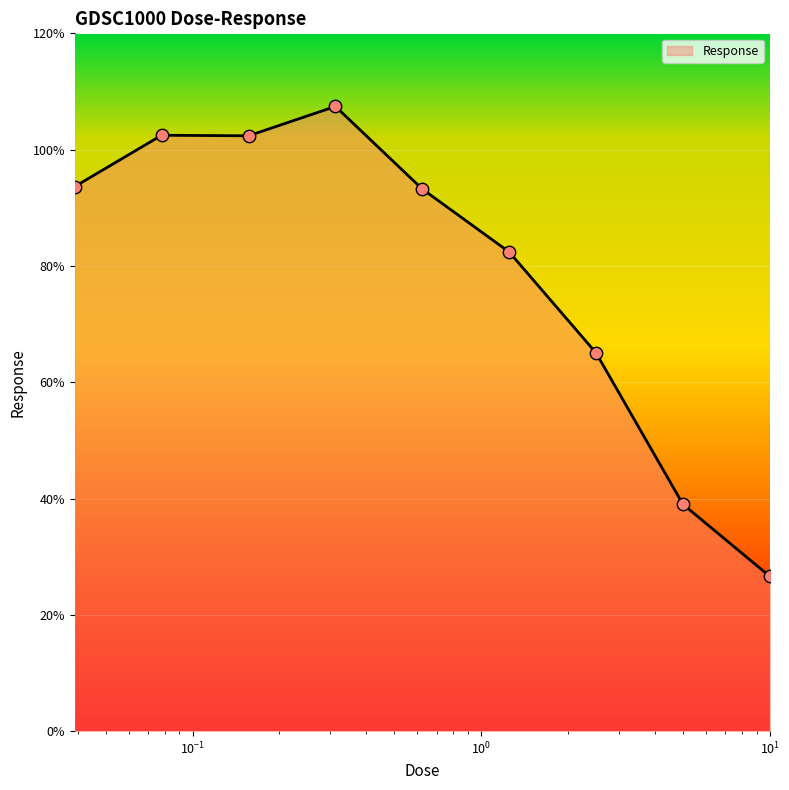

What is the minimum value shown in the chart?

26.6